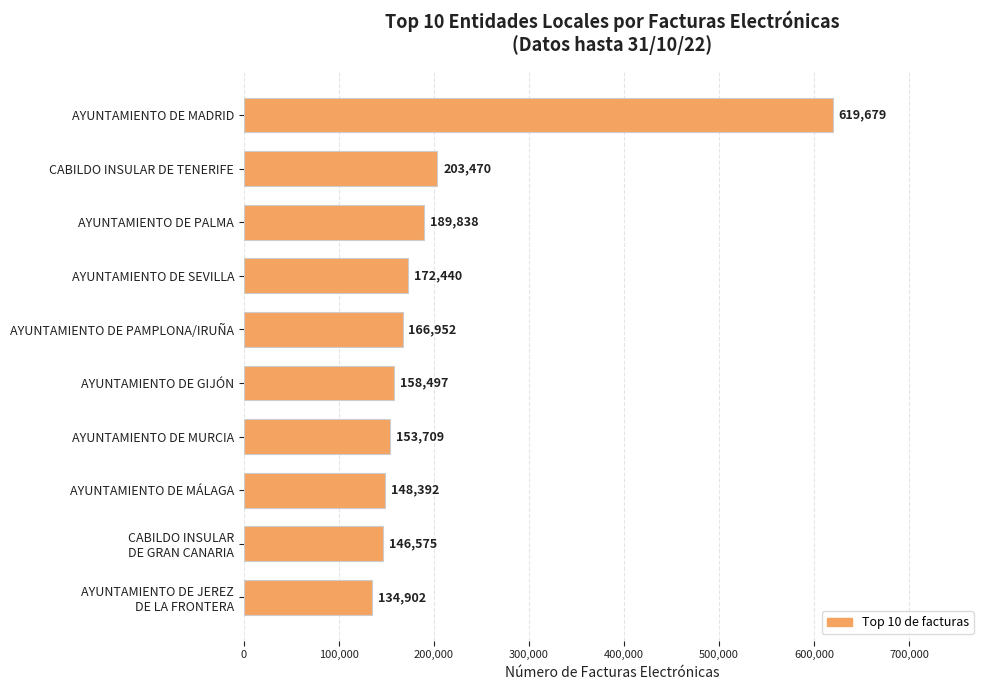

The chart shows a value of 158497 at AYUNTAMIENTO DE GIJÓN. True or false?

True